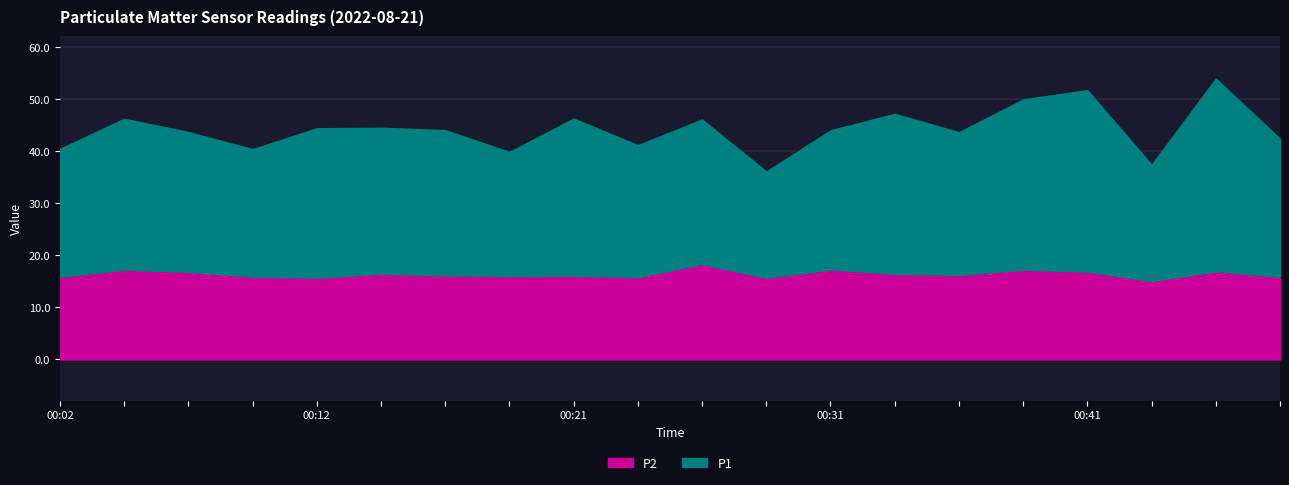

The P2 series shows 18.3 at 00:26. True or false?

True